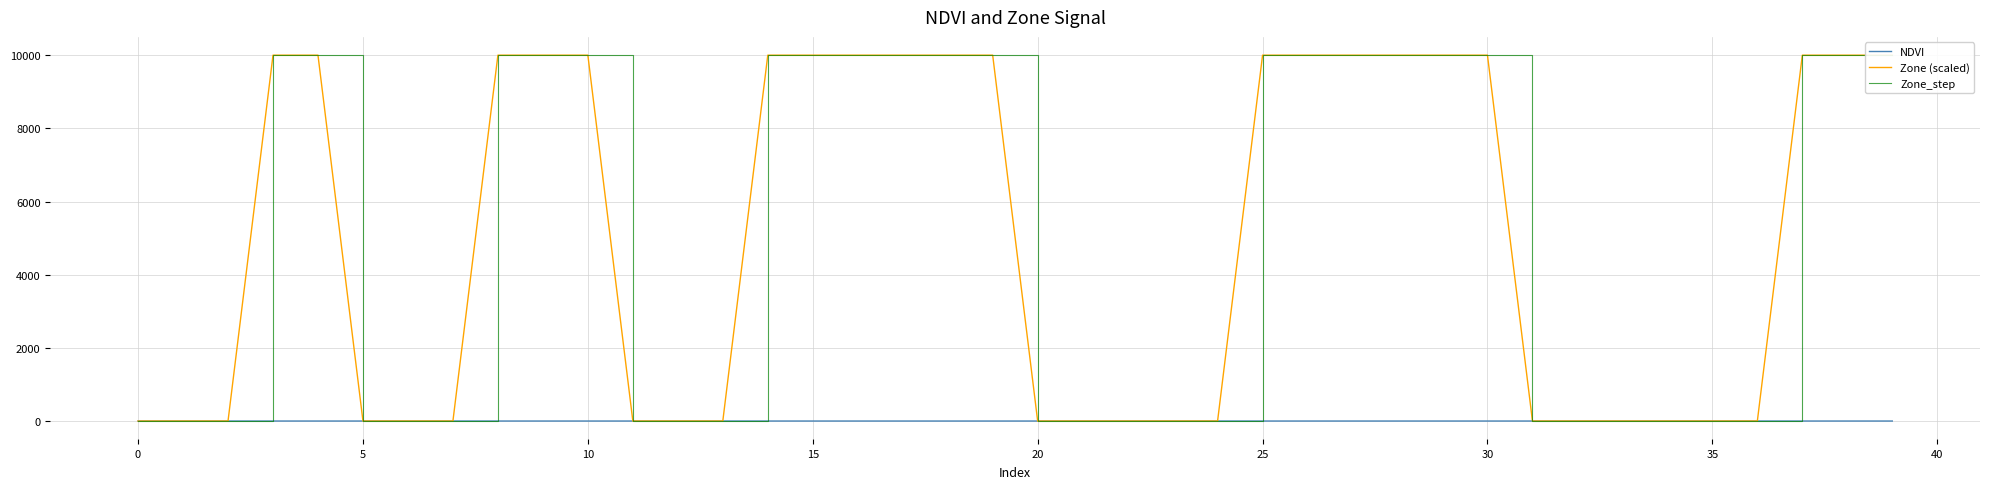

True or false: Zone_step and Zone (scaled) intersect in this chart.

False